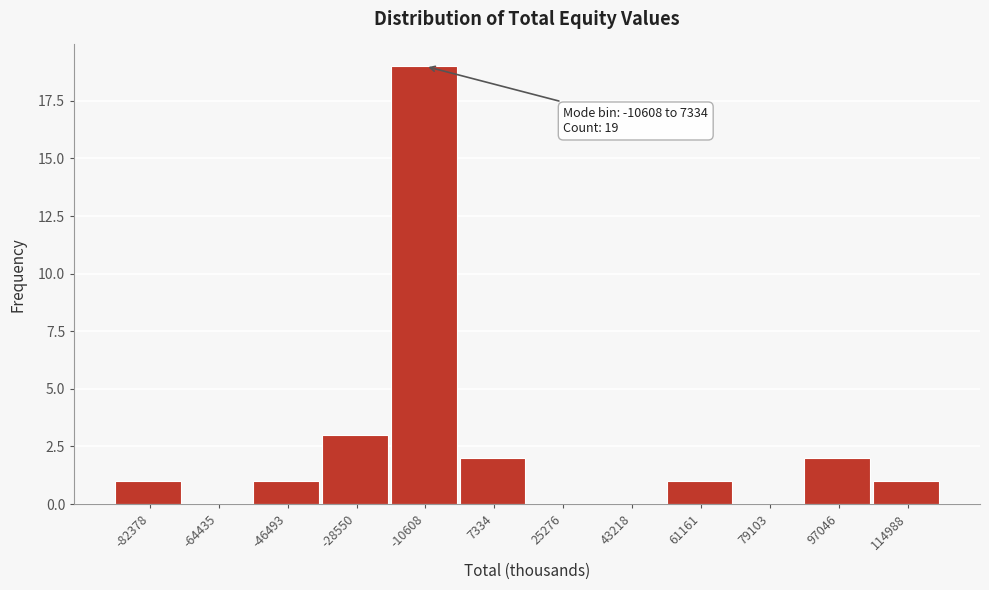

Reading left to right, list all the values displayed in this chart.

-82378=1	-64435=0	-46493=1	-28550=3	-10608=19	7334=2	25276=0	43218=0	61161=1	79103=0	97046=2	114988=1